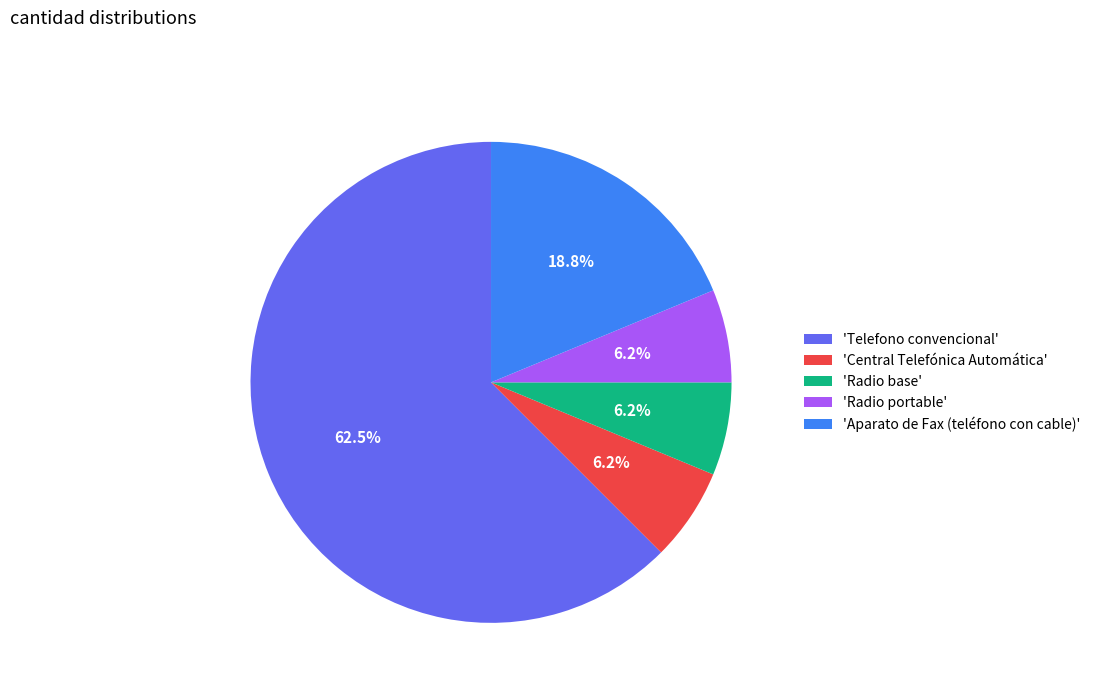

To the nearest percent, what is the difference between the largest and smallest slice percentages?

56%